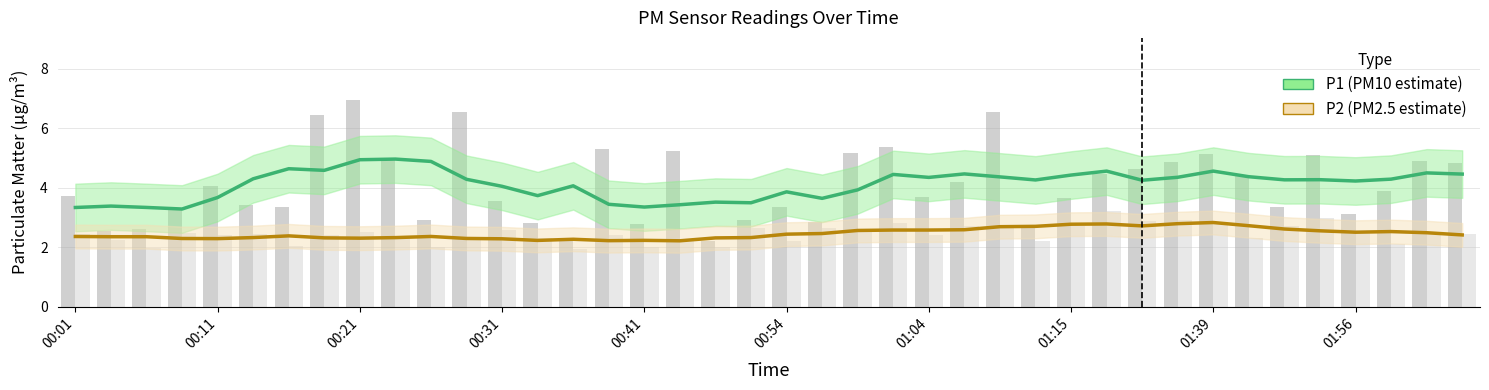

Reading left to right, what are all the values shown in this chart?

P1: 00:01=3.7	00:04=2.5	00:06=2.6	00:08=3.3	00:11=4.0	00:13=3.4	00:16=3.4	00:18=6.4	00:21=7.0	00:23=5.0	00:26=2.9	00:28=6.5	00:31=3.5	00:33=2.8	00:36=2.2	00:38=5.3	00:41=2.8	00:43=5.2	00:46=2.2	00:49=2.9	00:54=3.4	00:57=2.8	00:59=5.2	01:02=5.3	01:04=3.7	01:07=4.2	01:09=6.5	01:12=2.6	01:15=3.6	01:17=4.5	01:20=4.6	01:30=4.8	01:39=5.1	01:42=4.4	01:48=3.4	01:50=5.1	01:56=3.1	02:02=3.9	02:04=4.9	02:07=4.8
P2: 00:01=2.5	00:04=2.2	00:06=2.0	00:08=2.5	00:11=2.4	00:13=2.5	00:16=2.0	00:18=2.4	00:21=2.5	00:23=2.4	00:26=2.0	00:28=2.3	00:31=2.6	00:33=2.3	00:36=1.9	00:38=2.4	00:41=2.0	00:43=2.3	00:46=2.0	00:49=2.6	00:54=2.2	00:57=2.6	00:59=2.5	01:02=2.8	01:04=2.4	01:07=2.7	01:09=2.8	01:12=2.2	01:15=2.7	01:17=3.2	01:20=2.9	01:30=2.9	01:39=2.8	01:42=2.3	01:48=2.7	01:50=3.0	01:56=2.5	02:02=2.1	02:04=2.5	02:07=2.5